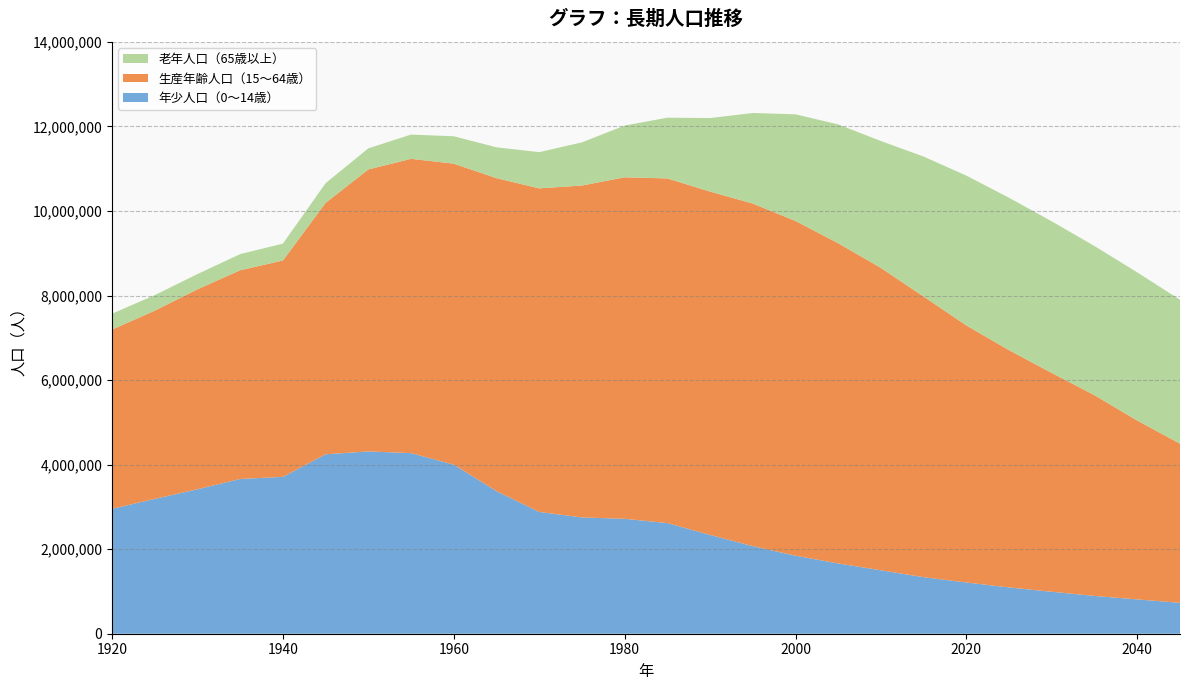

Reading left to right, transcribe all the data shown in this chart.

年少人口（0～14歳）: 1920=2954478	1925=3189515	1930=3417219	1935=3660572	1940=3710265	1945=4244556	1950=4312434	1955=4271735	1960=3999710	1965=3373366	1970=2880584	1975=2750470	1980=2717959	1985=2617760	1990=2336289	1995=2071497	2000=1845109	2005=1662122	2010=1500444	2015=1337172	2020=1211840	2025=1094591	2030=991964	2035=893950	2040=811498	2045=731724
生産年齢人口（15～64歳）: 1920=4239532	1925=4452640	1930=4730180	1935=4937733	1940=5118881	1945=5948428	1950=6671005	1955=6962146	1960=7120142	1965=7403302	1970=7654941	1975=7852247	1980=8079600	1985=8152479	1990=8122531	1995=8104351	2000=7918702	2005=7575117	2010=7152468	2015=6638019	2020=6080784	2025=5611335	2030=5176594	2035=4747658	2040=4230251	2045=3763992
老年人口（65歳以上）: 1920=376438	1925=366950	1930=360286	1935=381642	1940=398878	1945=465539	1950=498671	1955=573962	1960=647884	1965=729790	1970=856654	1975=1020583	1980=1223416	1985=1437107	1990=1739831	1995=2142656	2000=2523506	2005=2810736	2010=3001870	2015=3311880	2020=3543244	2025=3605969	2030=3585866	2035=3528063	2040=3505789	2045=3405464